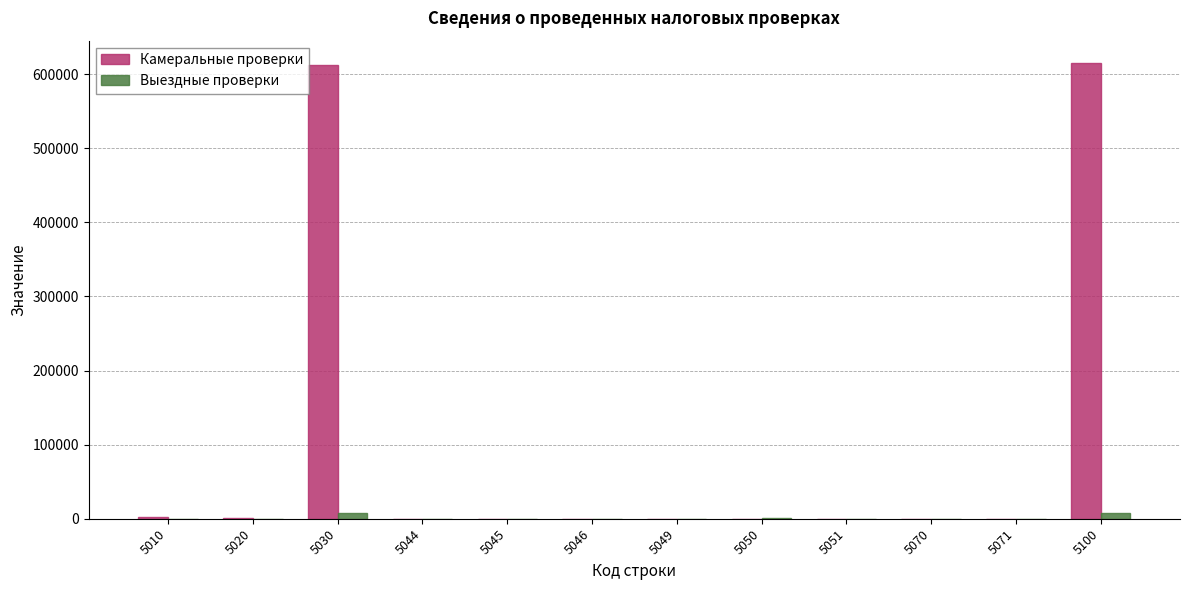

The Камеральные проверки series shows 224443 at 5100. True or false?

False